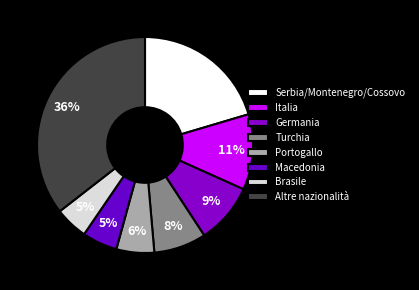

Does any single category account for the majority?

No